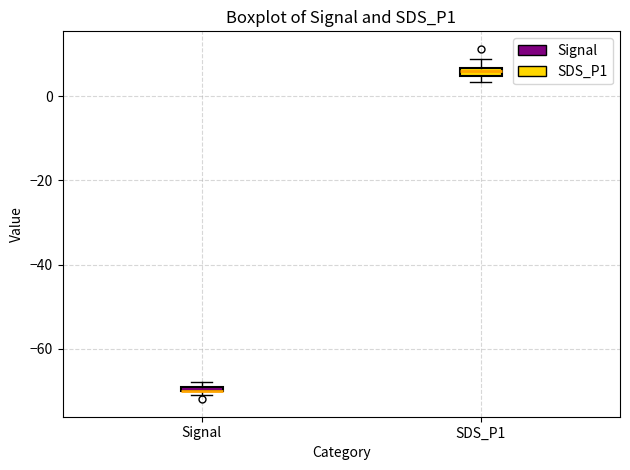

Where is the lower edge of the box for Signal on the y-axis? The values are not printed on the chart, so give them approximately, as read against the axis.

-70